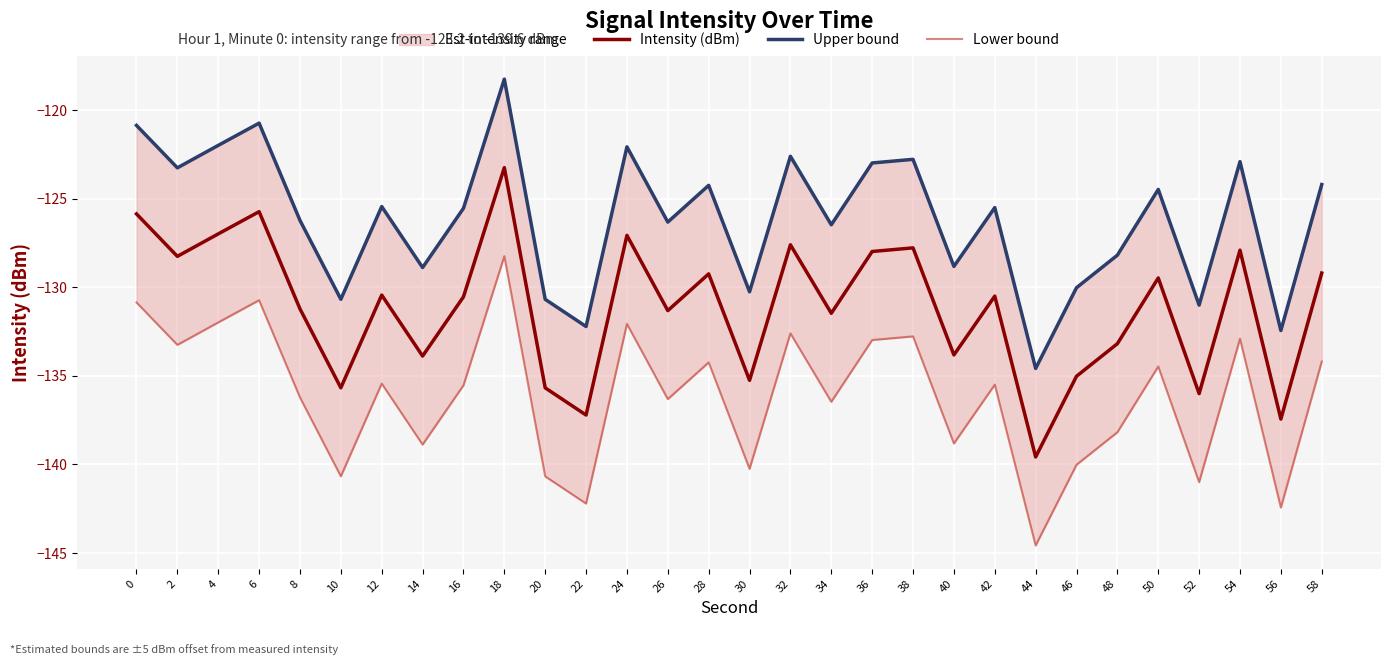

Is the value of Upper bound at 2 greater than the value of Lower bound at 10?

Yes